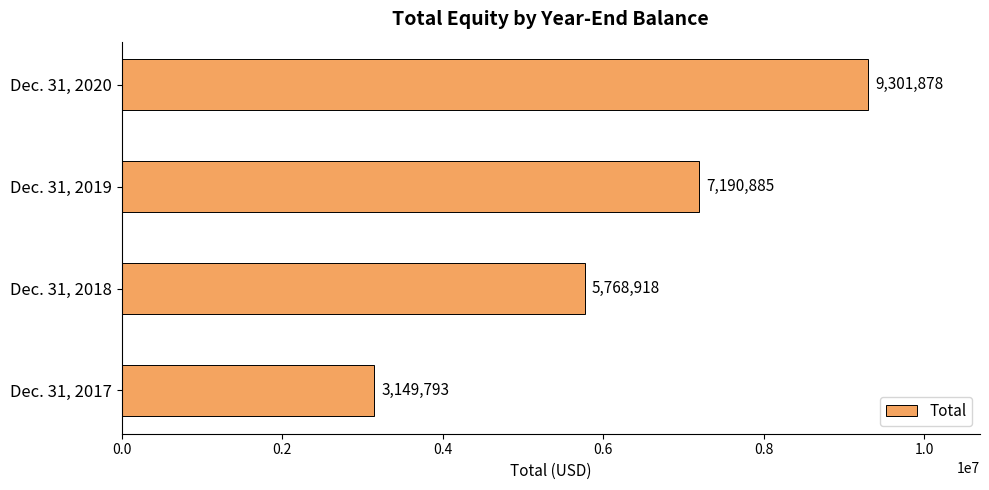

Reading bottom to top, list all the values displayed in this chart.

3149793	5768918	7190885	9301878